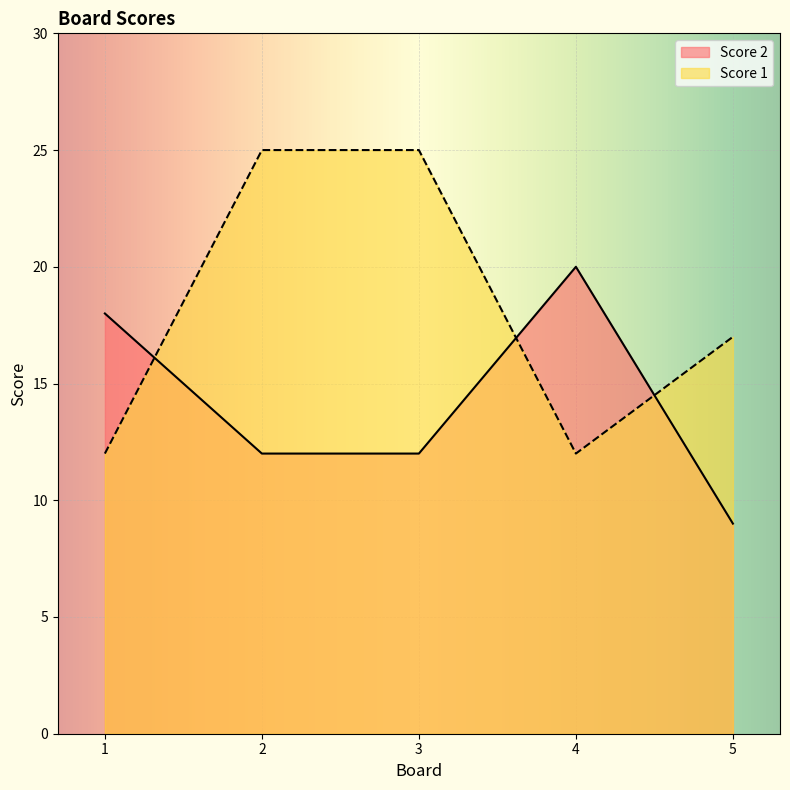

What is the average value of the Score 2 series?

14